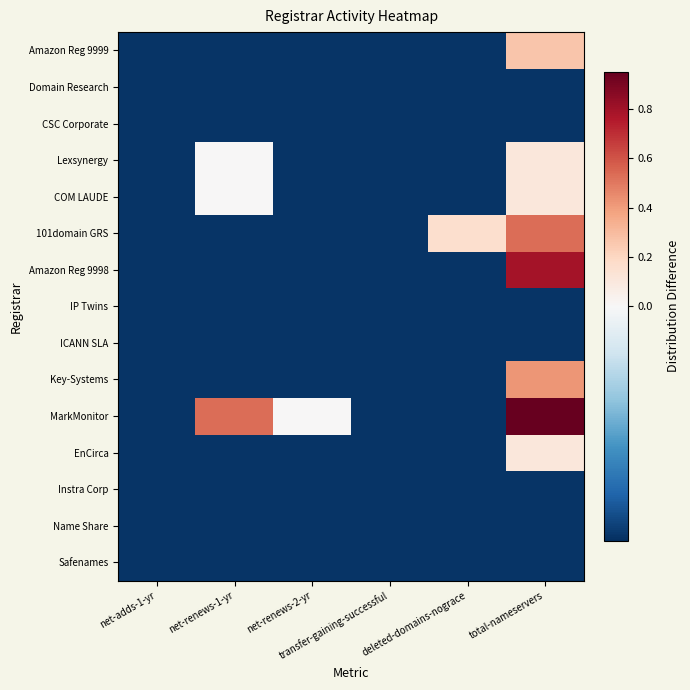

At which category is the sum across all series the highest?

total-nameservers